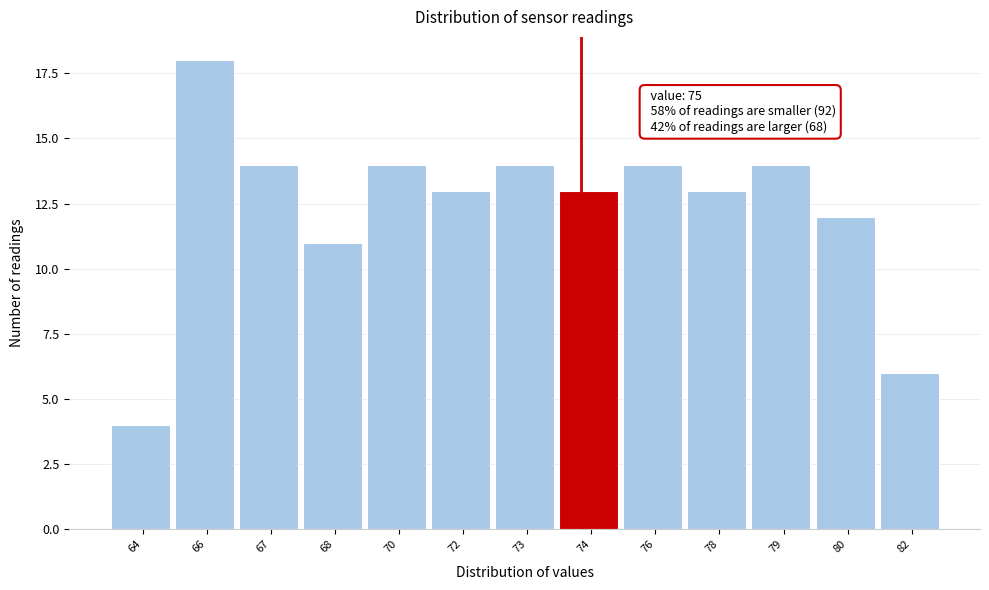

Reading left to right, transcribe all the data shown in this chart.

64=4	66=18	67=14	68=11	70=14	72=13	73=14	74=13	76=14	78=13	79=14	80=12	82=6